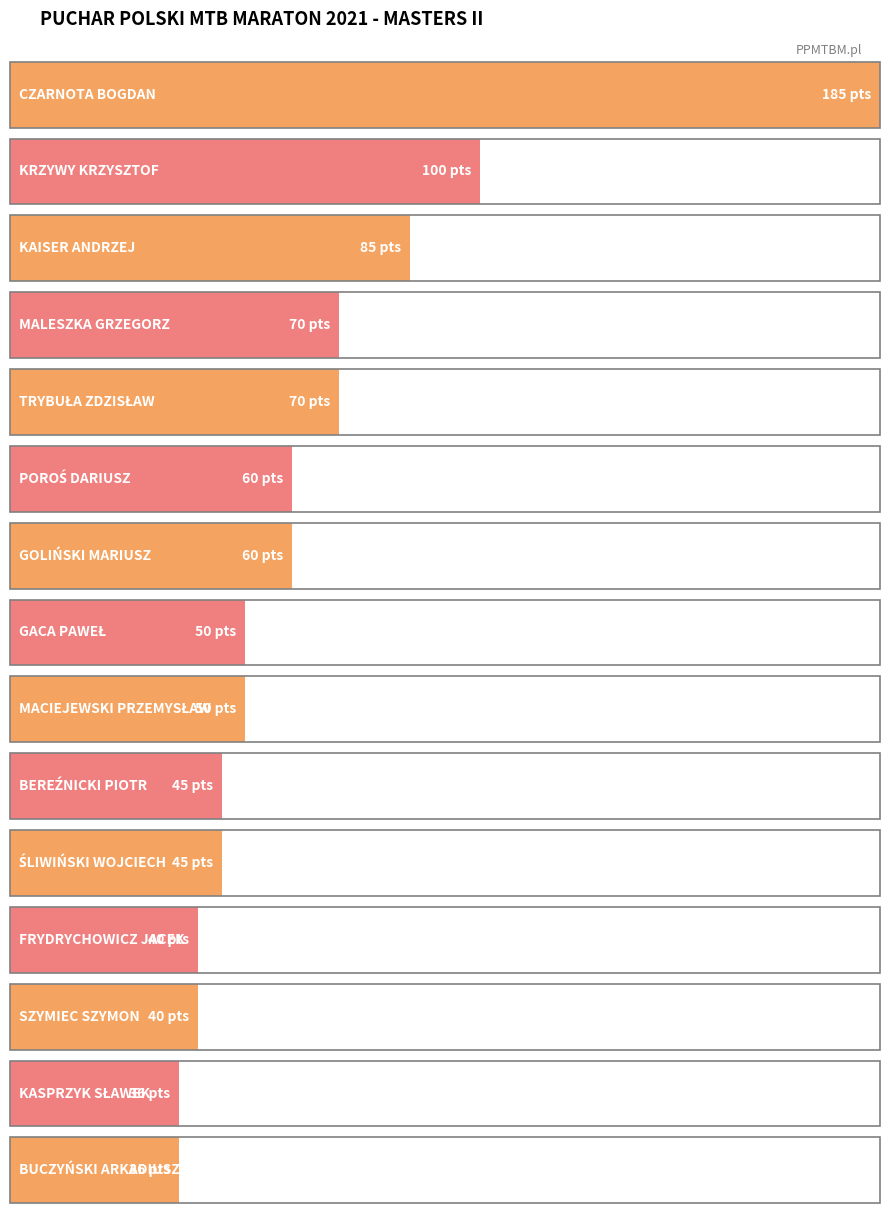

What is the minimum value shown in the chart?

36